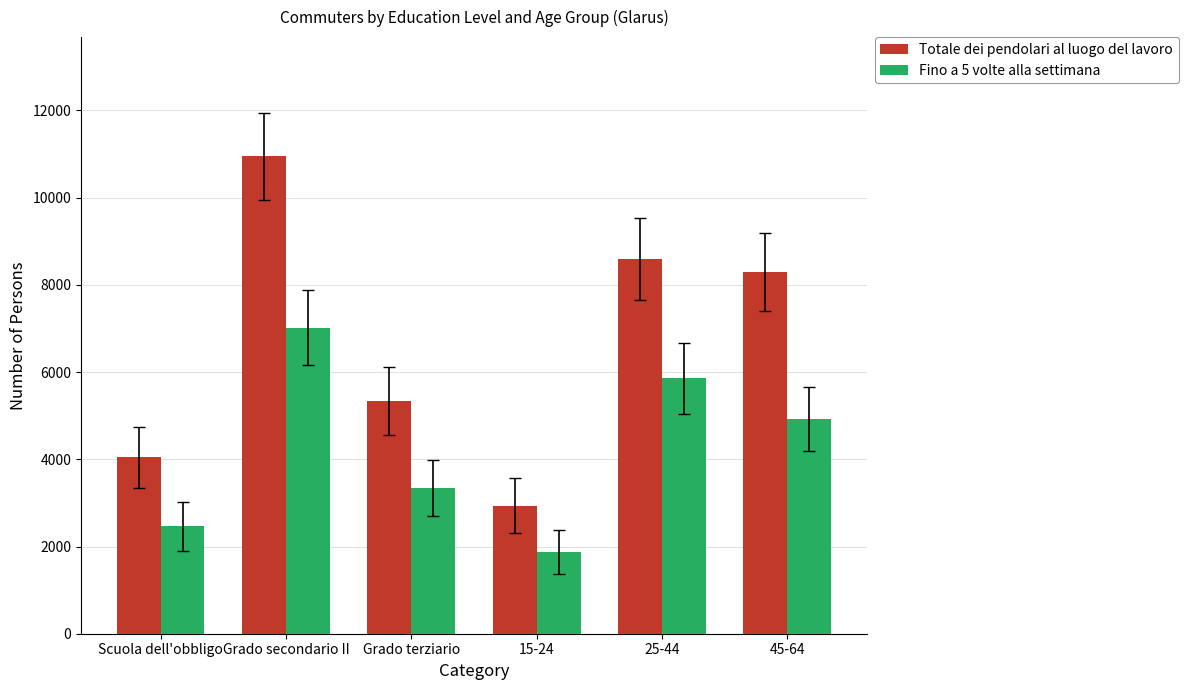

What is the label of the 2nd bar from the left?

Grado secondario II